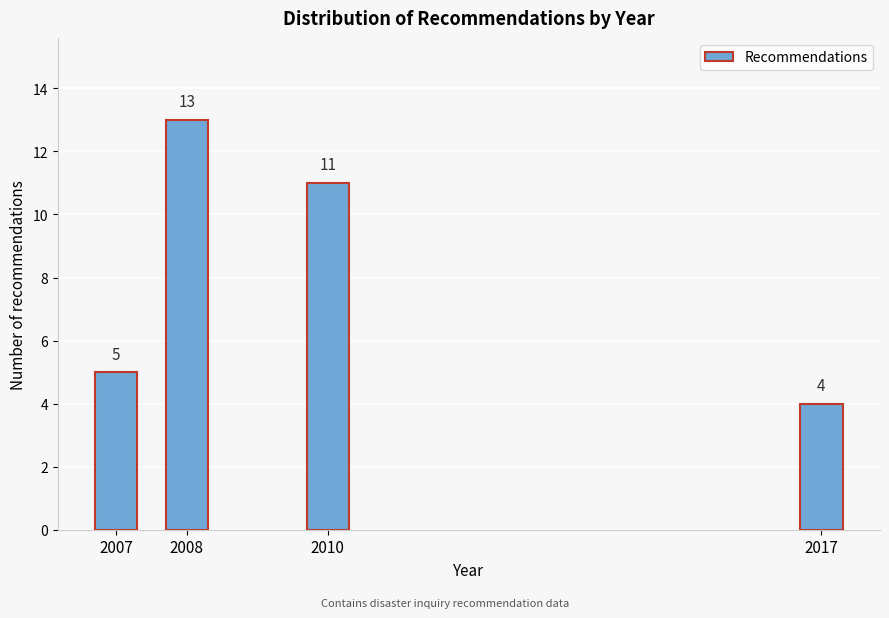

Reading left to right, what are all the values shown in this chart?

5	13	11	4